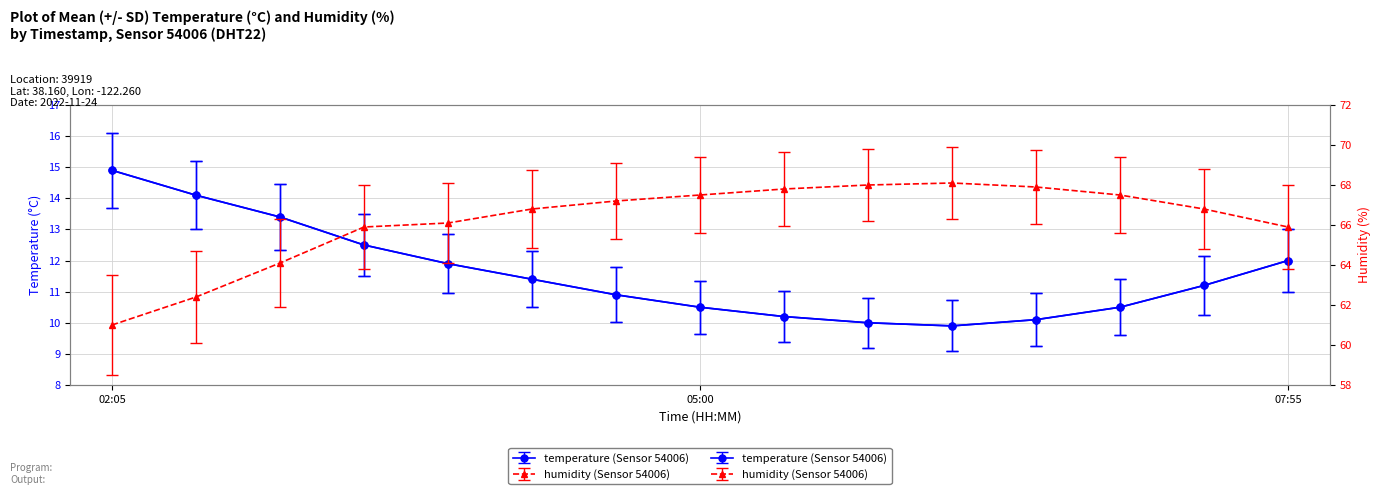

What is the spread (max minus min) of values at 05:00?

57.0